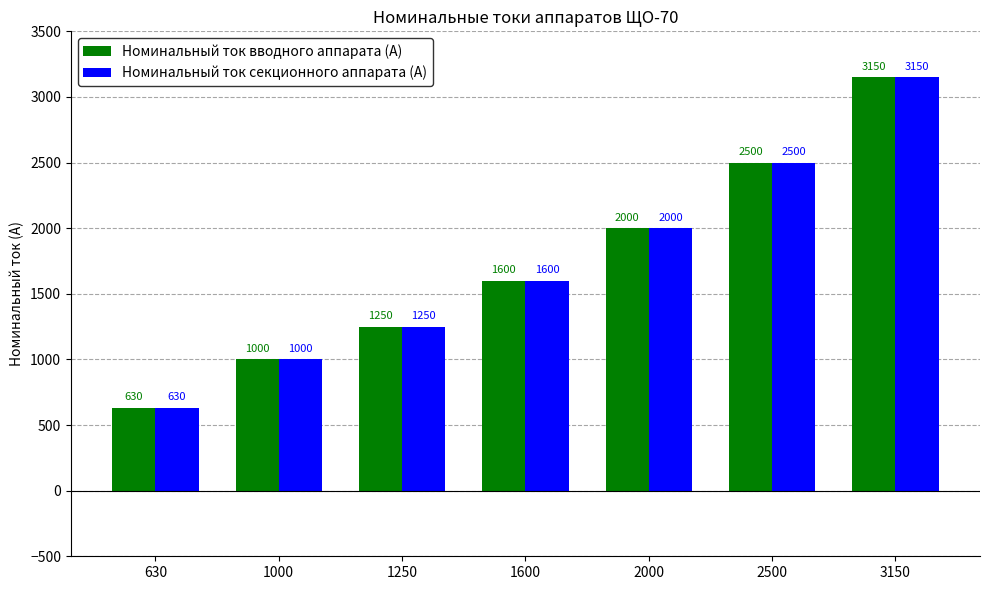

At which category does the chart reach its peak across all series?

3150